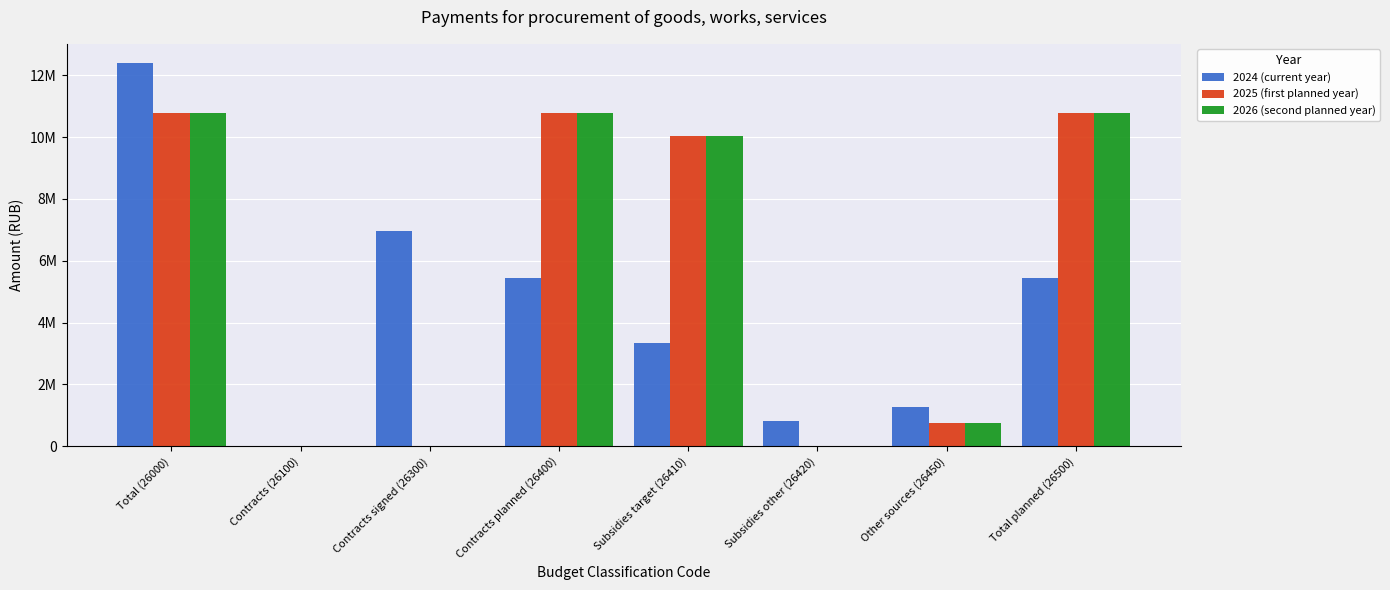

List the labels in order of 2026 (second planned year) value, largest first.

Total (26000), Contracts planned (26400), Total planned (26500), Subsidies target (26410), Other sources (26450), Contracts (26100), Contracts signed (26300), Subsidies other (26420)